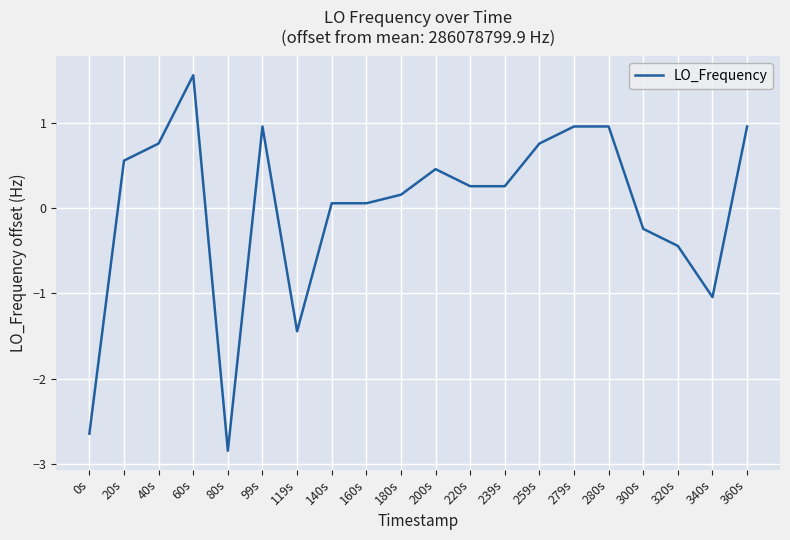

What is the difference between the second highest and minimum values?

3.8